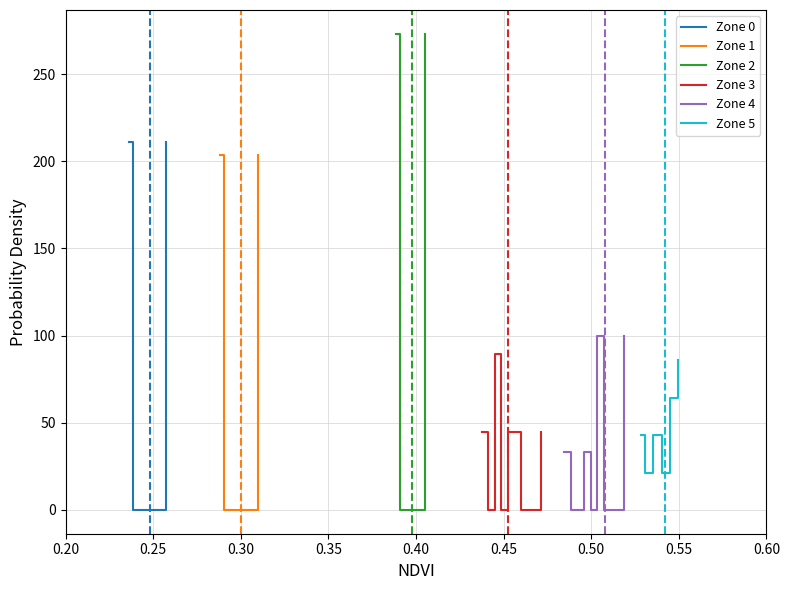

Reading left to right, list all the values displayed in this chart.

Zone 0: 210.9	0.0	0.0	0.0	0.0	0.0	0.0	0.0	0.0	210.9
Zone 1: 203.6	0.0	0.0	0.0	0.0	0.0	0.0	0.0	0.0	203.6
Zone 2: 273.1	0.0	0.0	0.0	0.0	0.0	0.0	0.0	0.0	273.1
Zone 3: 44.7	0.0	89.3	0.0	44.7	44.7	0.0	0.0	0.0	44.7
Zone 4: 33.3	0.0	0.0	33.3	0.0	100.0	0.0	0.0	0.0	100.0
Zone 5: 42.9	21.4	21.4	42.9	42.9	21.4	21.4	64.3	64.3	85.7